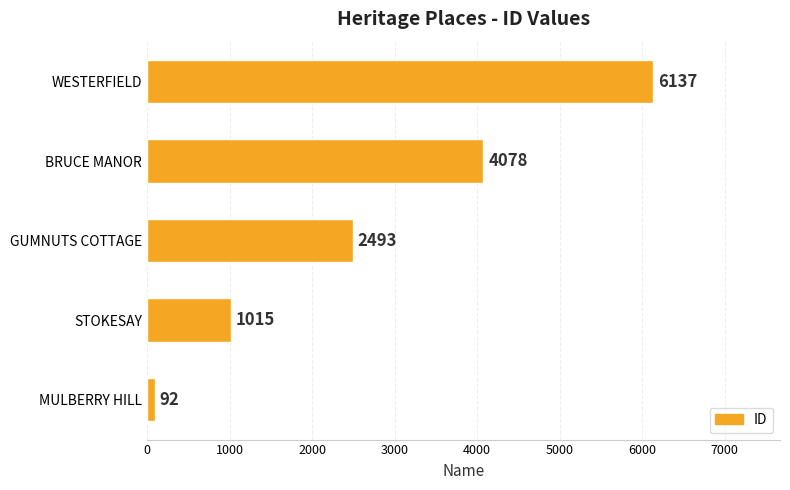

Between WESTERFIELD and STOKESAY, which is larger?

WESTERFIELD